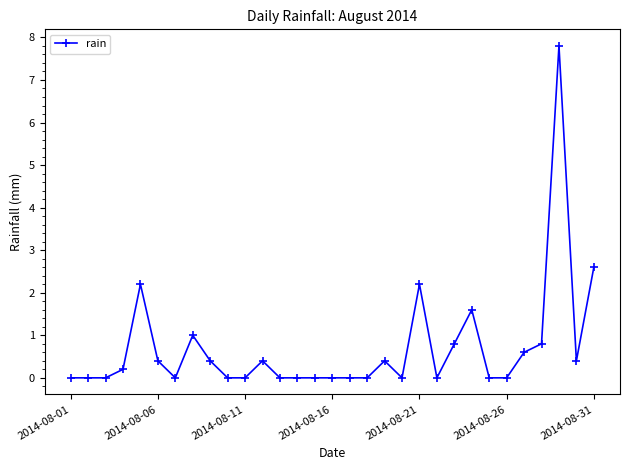

What is the greatest value displayed?

7.8